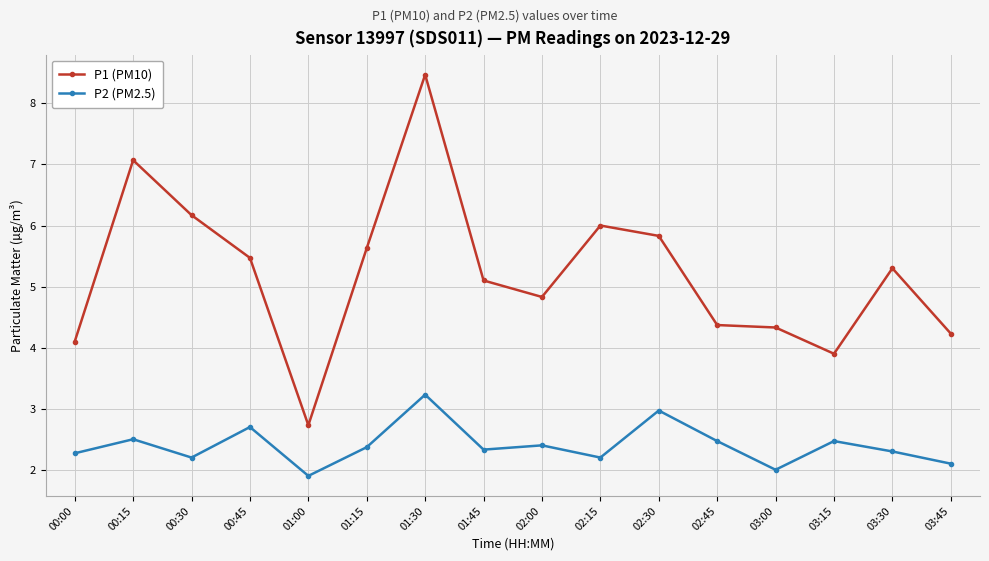

At which category does P2 (PM2.5) reach its first local valley?

00:30